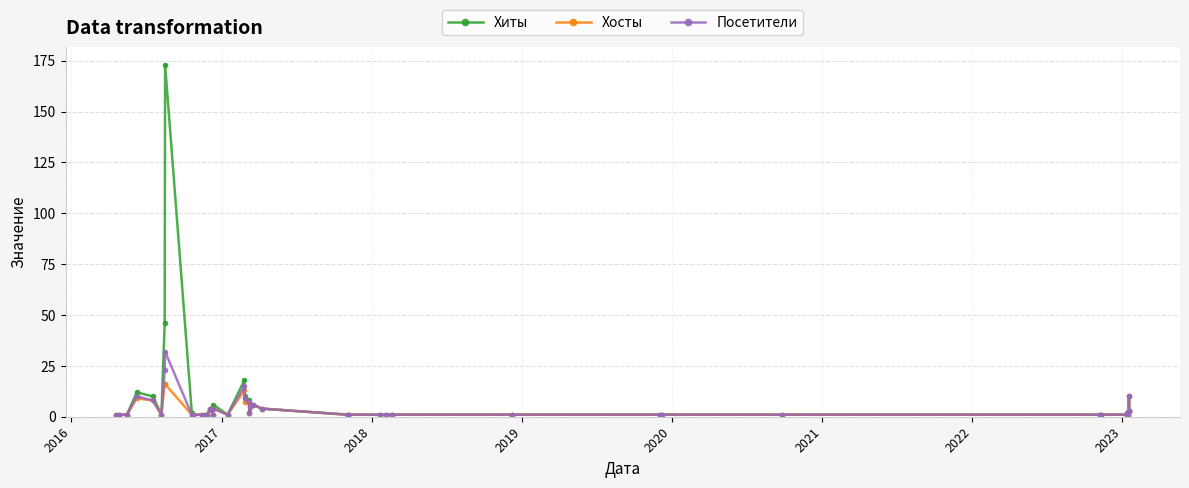

Which series has the largest range (max minus min)?

Хиты